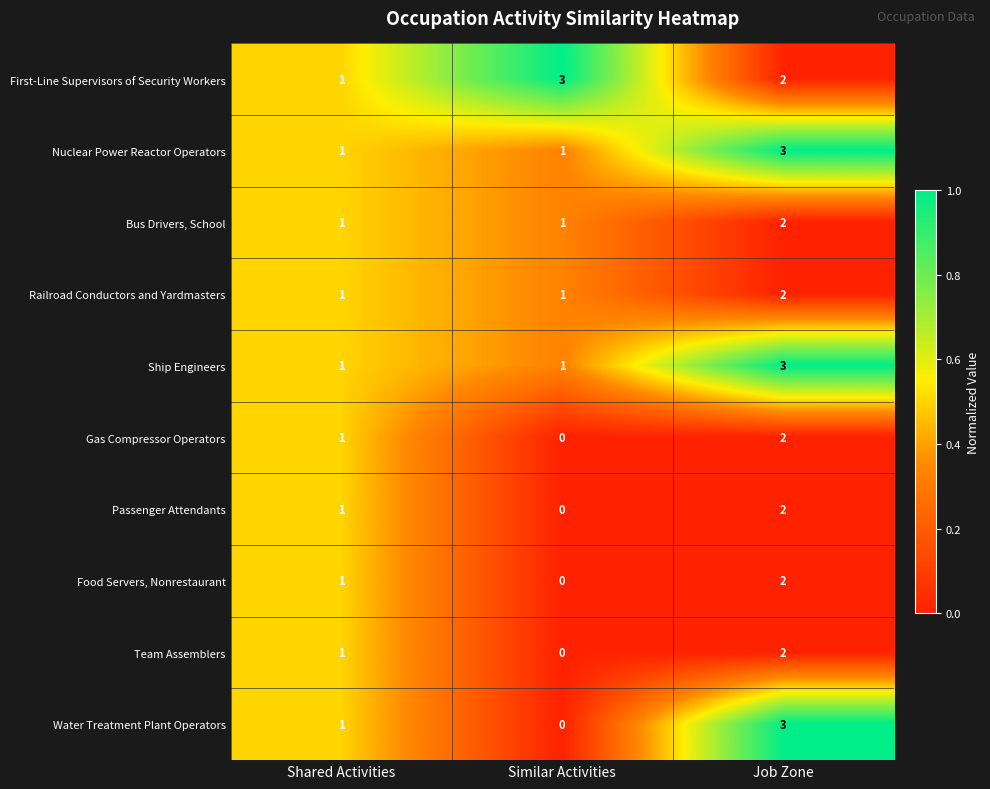

Reading left to right, extract all data points from this chart.

First-Line Supervisors of Security Workers: 1	3	2
Nuclear Power Reactor Operators: 1	1	3
Bus Drivers, School: 1	1	2
Railroad Conductors and Yardmasters: 1	1	2
Ship Engineers: 1	1	3
Gas Compressor Operators: 1	0	2
Passenger Attendants: 1	0	2
Food Servers, Nonrestaurant: 1	0	2
Team Assemblers: 1	0	2
Water Treatment Plant Operators: 1	0	3